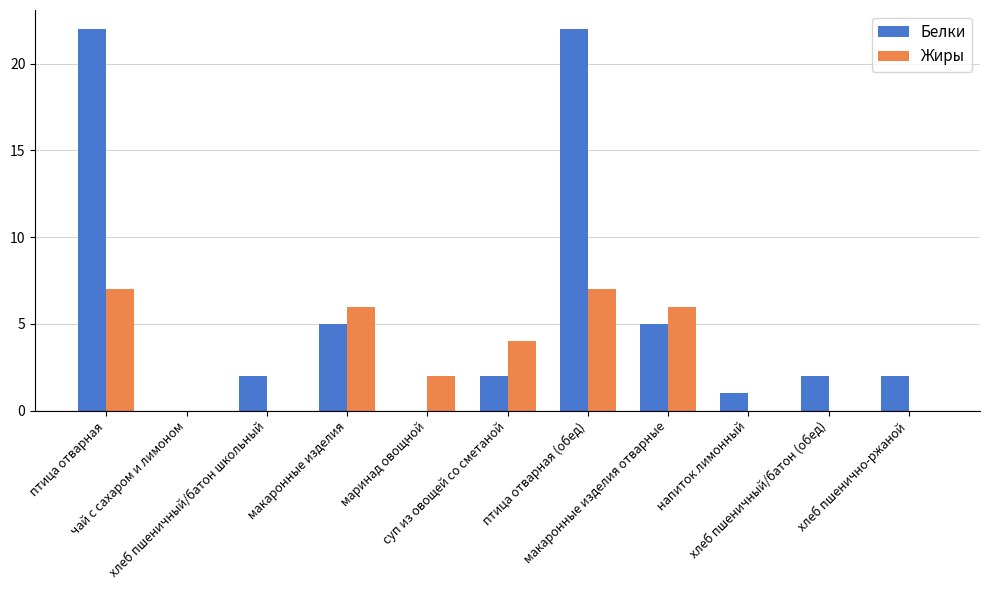

How many series are shown in this chart?

2